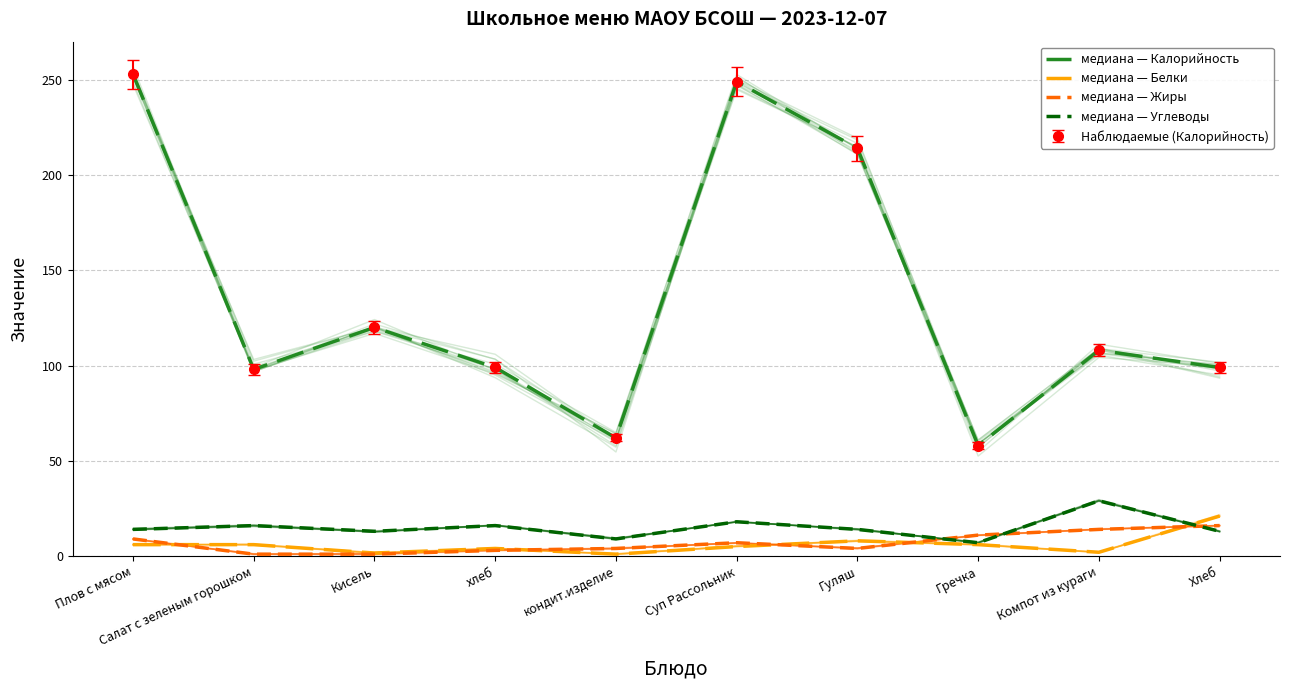

The value of медиана — Белки at Кисель is 1.6. True or false?

True